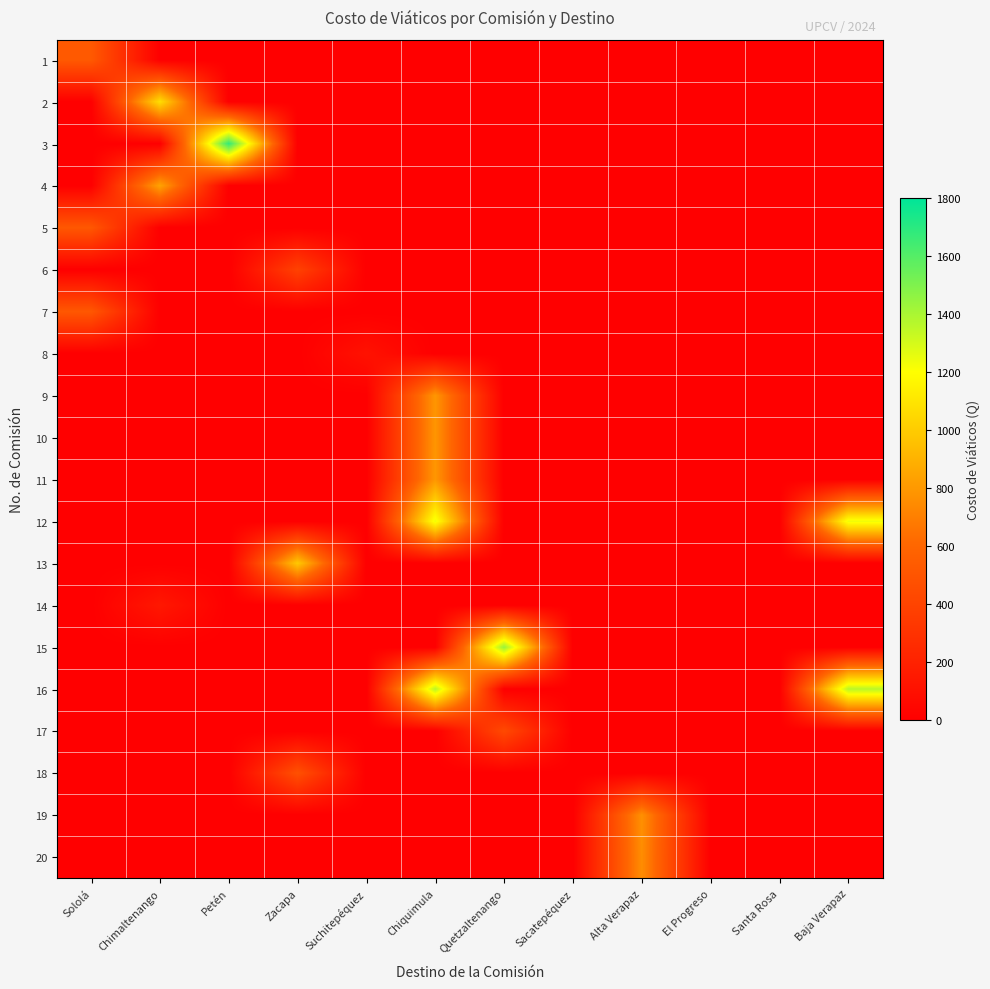

Which series has the largest range (max minus min)?

3